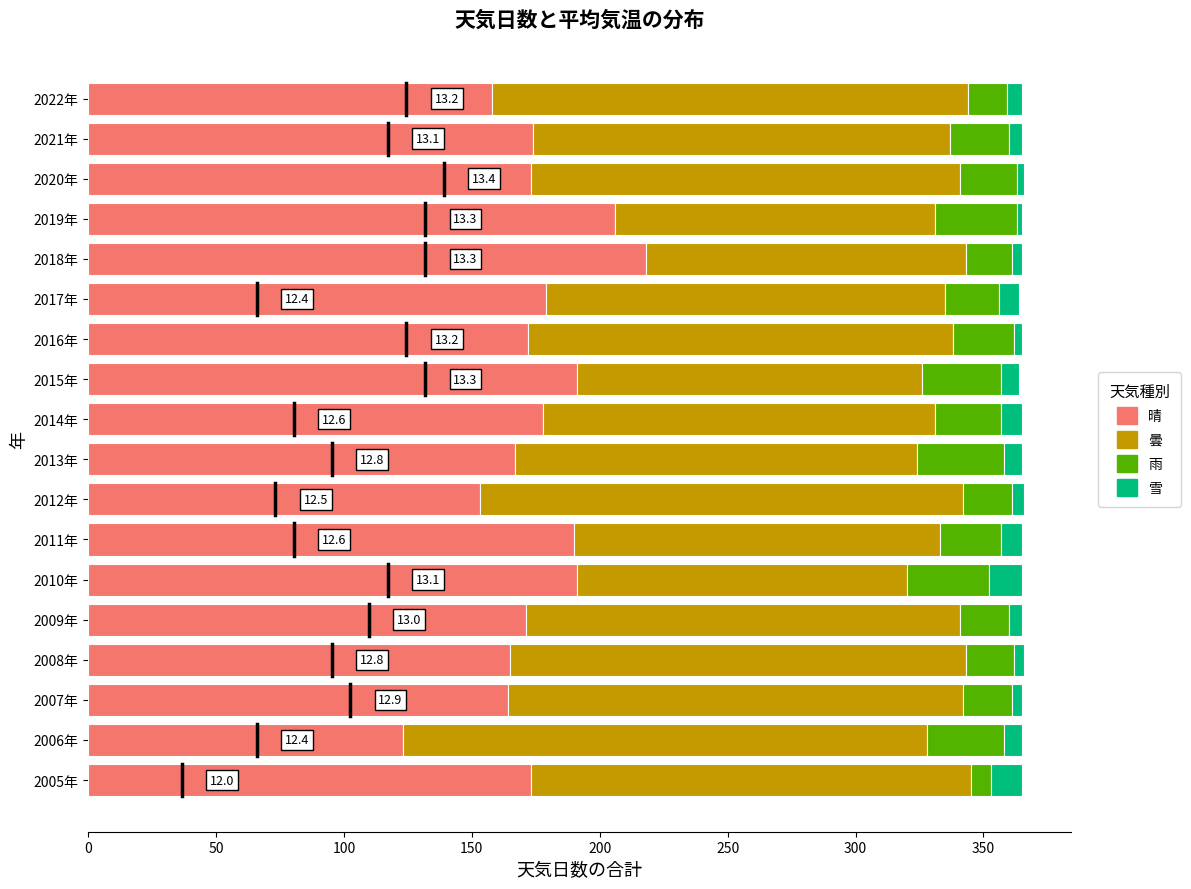

What is the average value of the 晴 series?

175